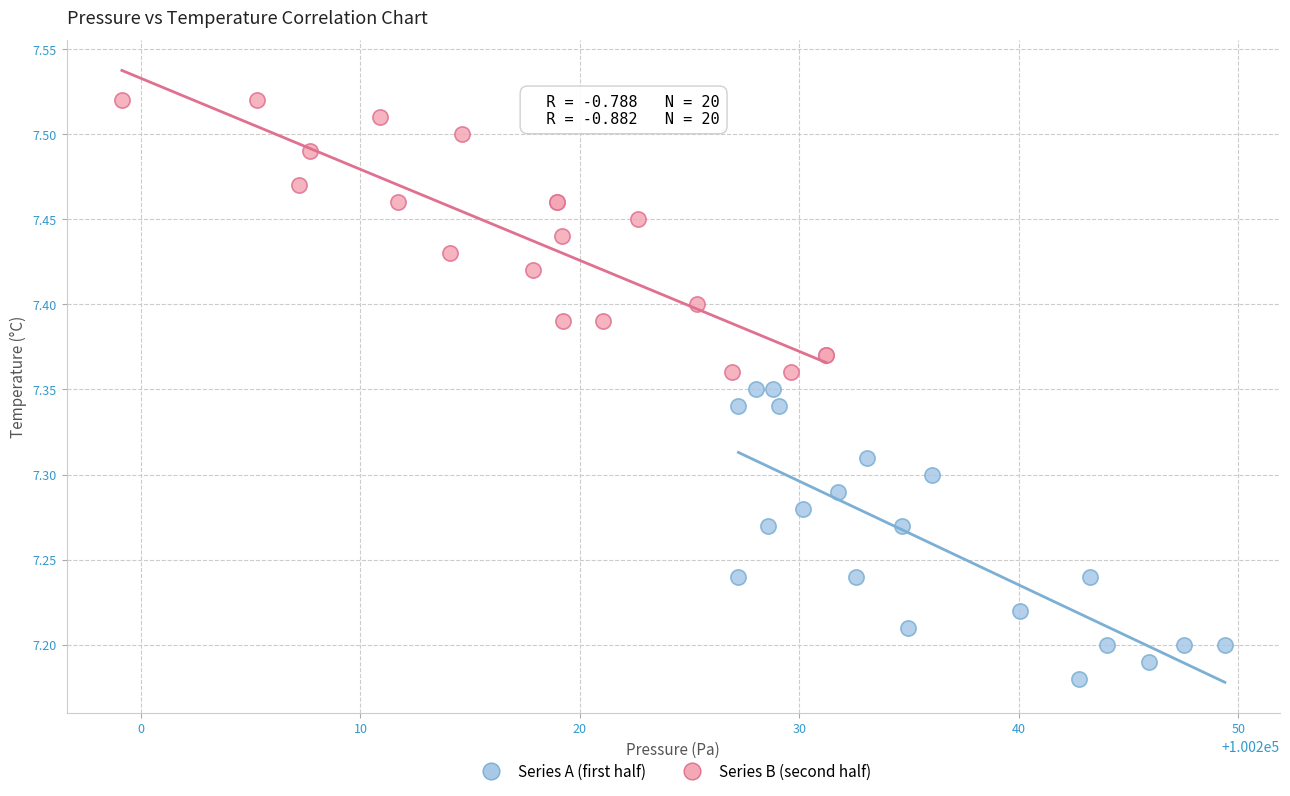

Which series has the widest spread of Y values?

Series A (first half)